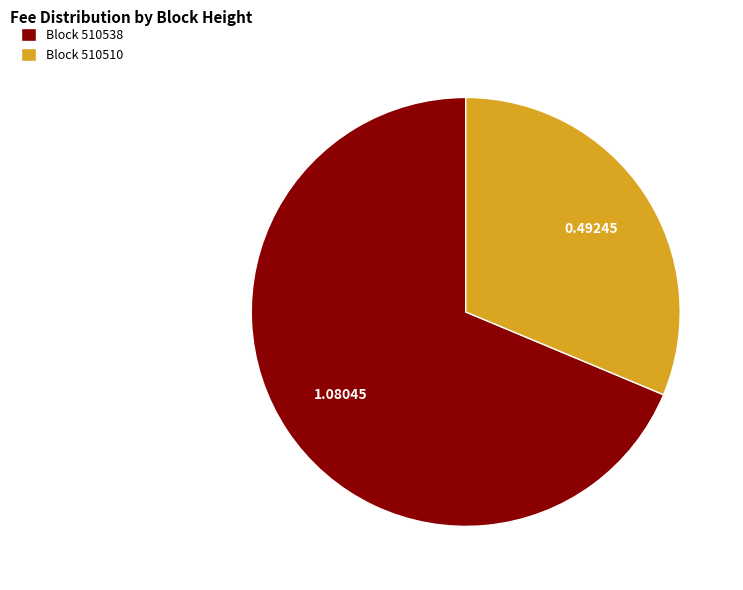

Does any single category account for the majority?

Yes